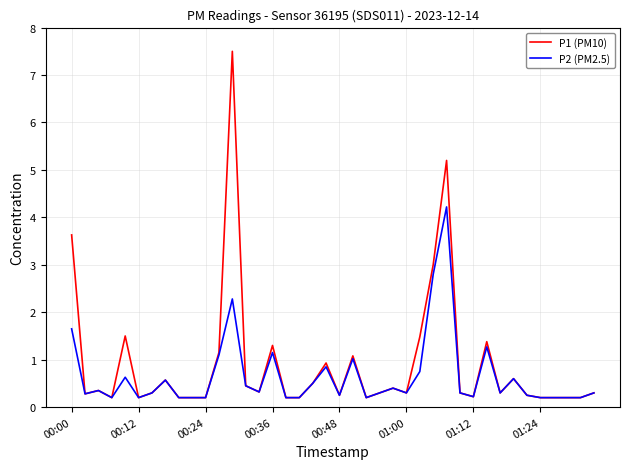

What are all the series names shown in the legend?

P1 (PM10), P2 (PM2.5)